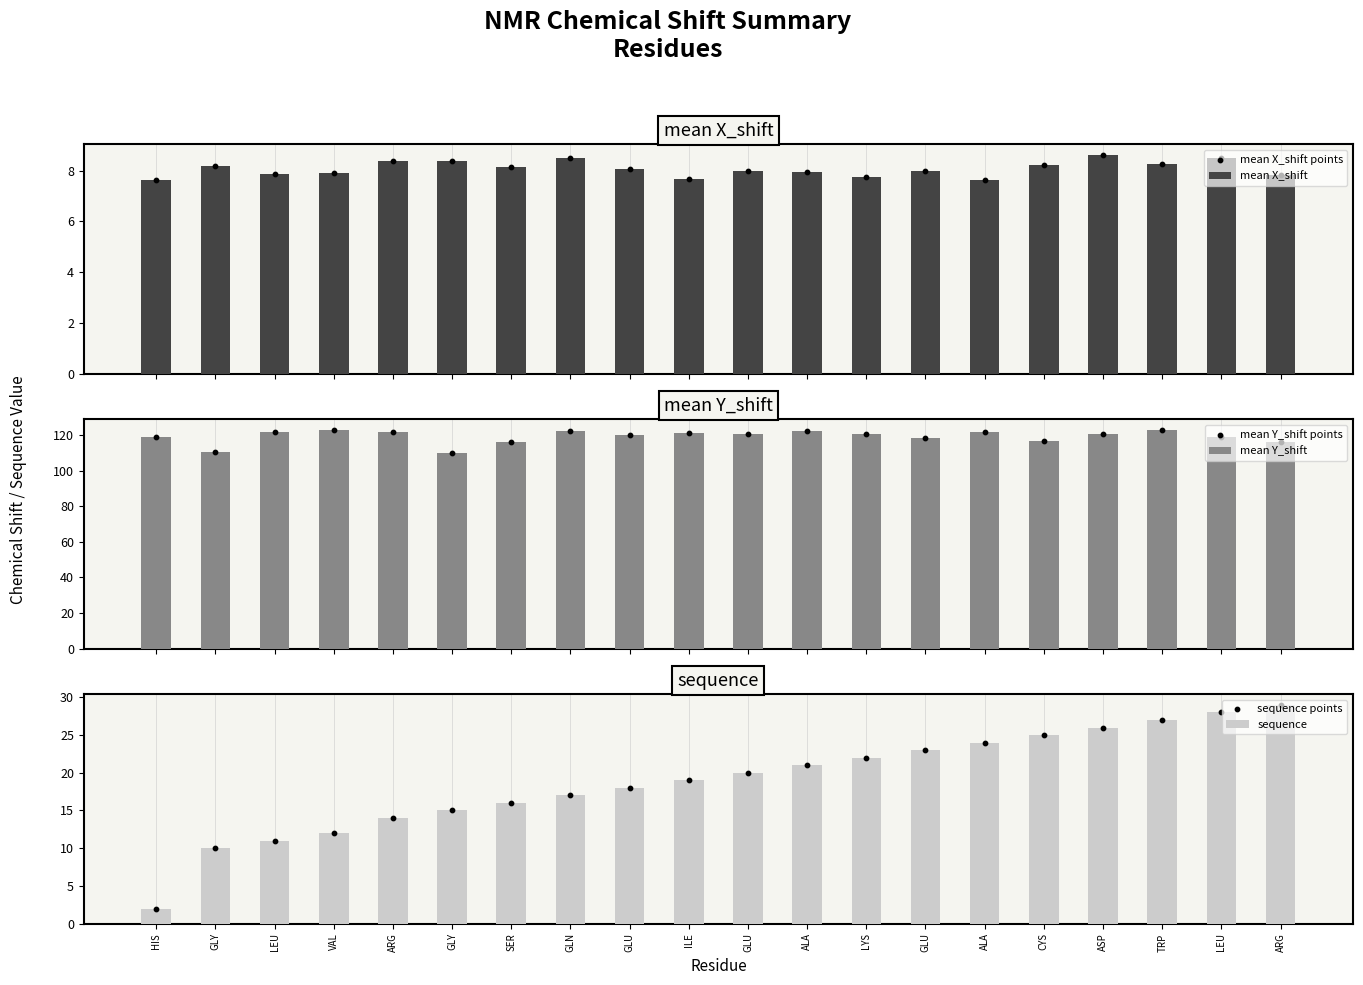

Is the value of sequence points at ALA greater than the value of mean Y_shift points at GLY?

No